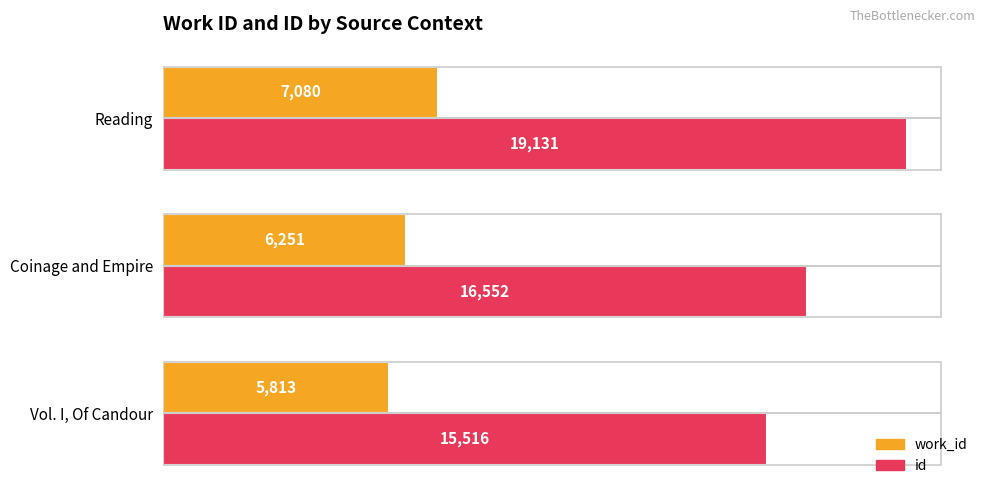

What is the smallest value displayed?

5813